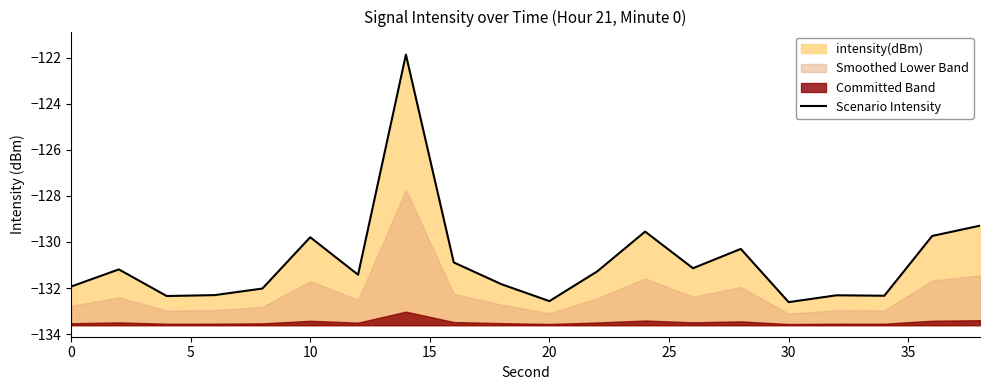

Is it true that the value at 20 is -190.3?

False